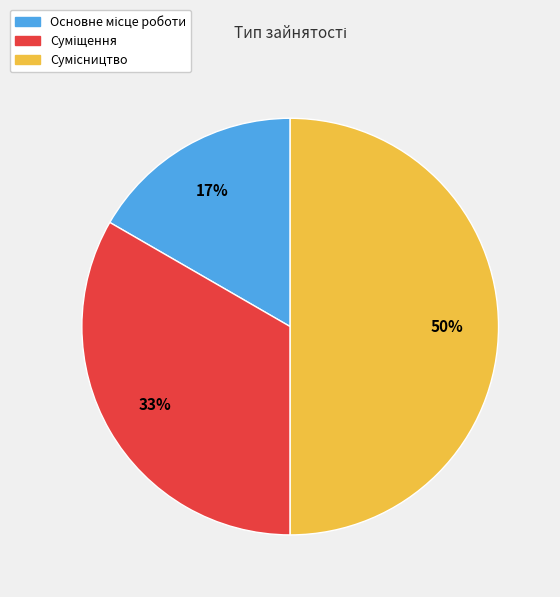

To the nearest percent, what is the difference between the largest and smallest slice percentages?

33%